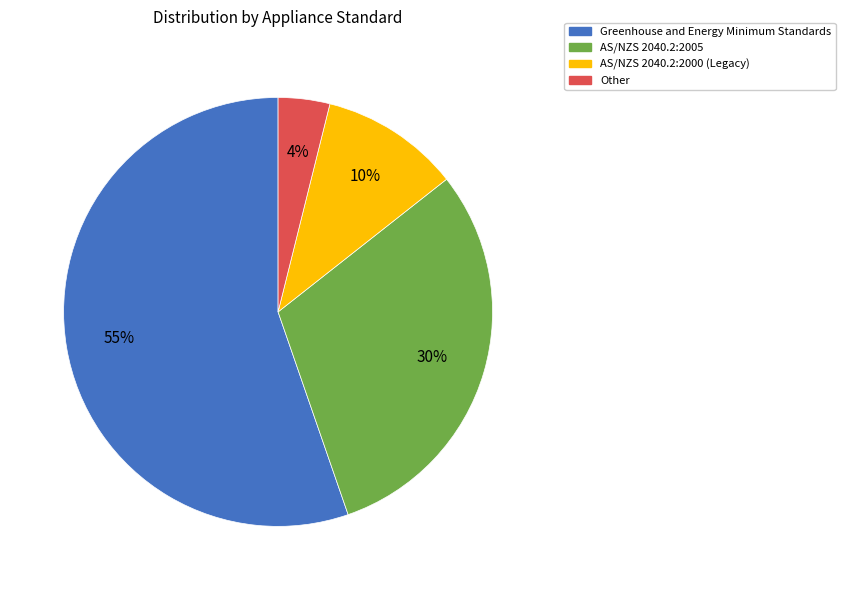

Do Other and AS/NZS 2040.2:2000 (Legacy) together represent more than half of the pie?

No